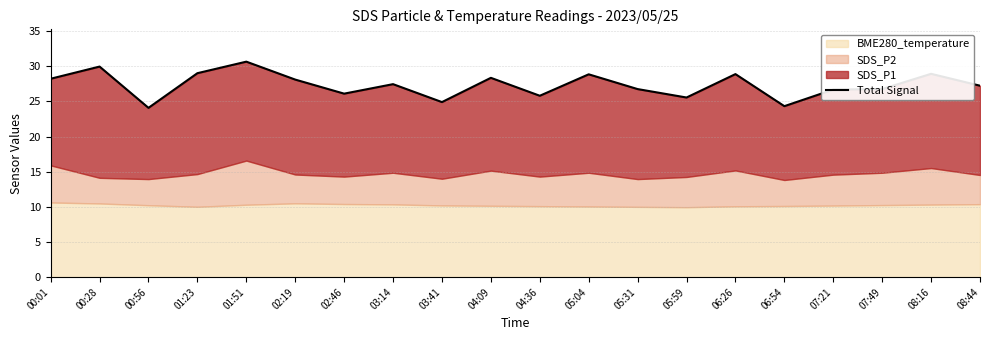

List the labels in order of value, smallest first.

00:56, 06:54, 03:41, 05:59, 04:36, 02:46, 07:21, 05:31, 07:49, 08:44, 03:14, 02:19, 00:01, 04:09, 05:04, 06:26, 08:16, 01:23, 00:28, 01:51